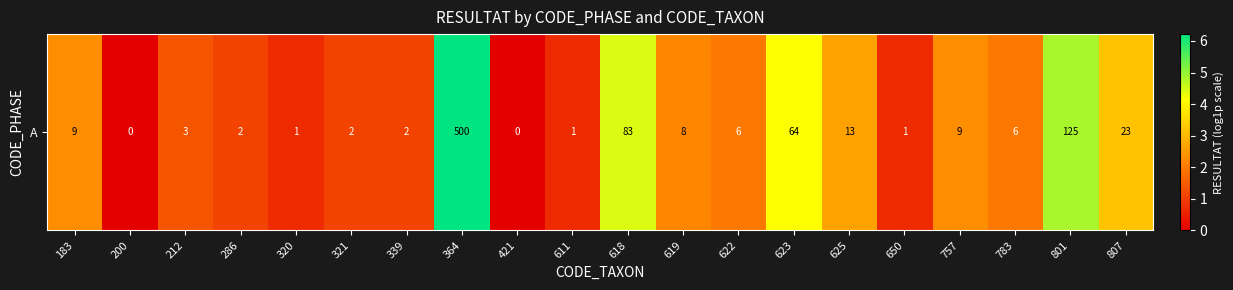

Reading left to right, what are all the values shown in this chart?

2.3	0.0	1.4	1.1	0.7	1.1	1.1	6.2	0.0	0.7	4.4	2.2	1.9	4.2	2.6	0.7	2.3	1.9	4.8	3.2